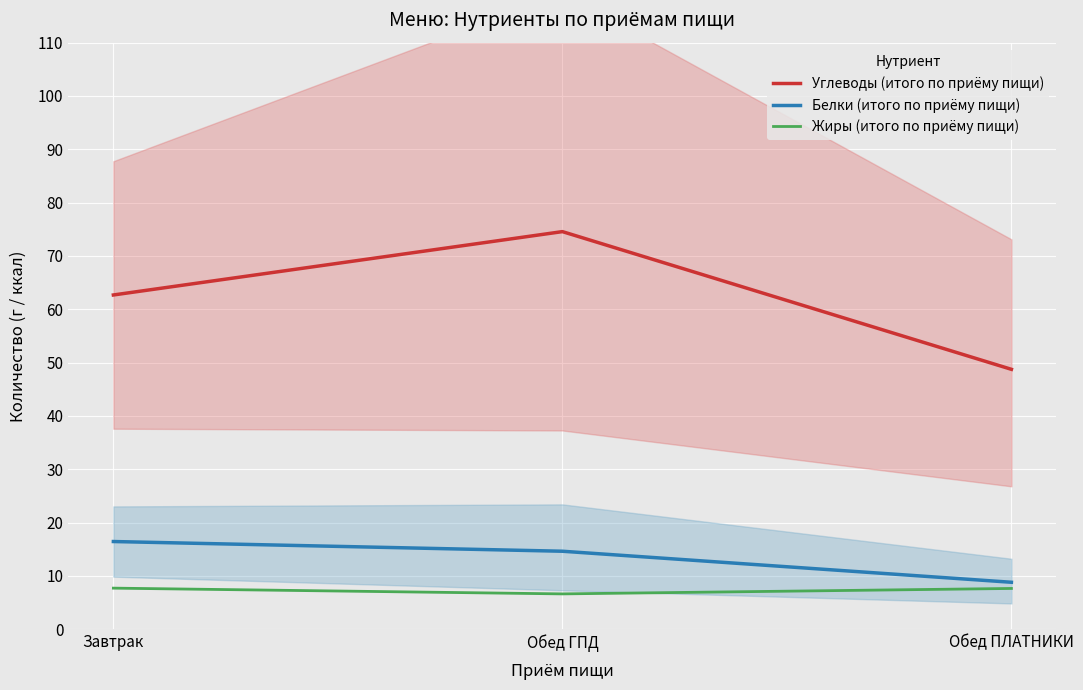

Reading right to left, extract all data points from this chart.

Углеводы (итого по приёму пищи): 48.8	74.6	62.7
Белки (итого по приёму пищи): 8.8	14.6	16.5
Жиры (итого по приёму пищи): 7.7	6.6	7.7